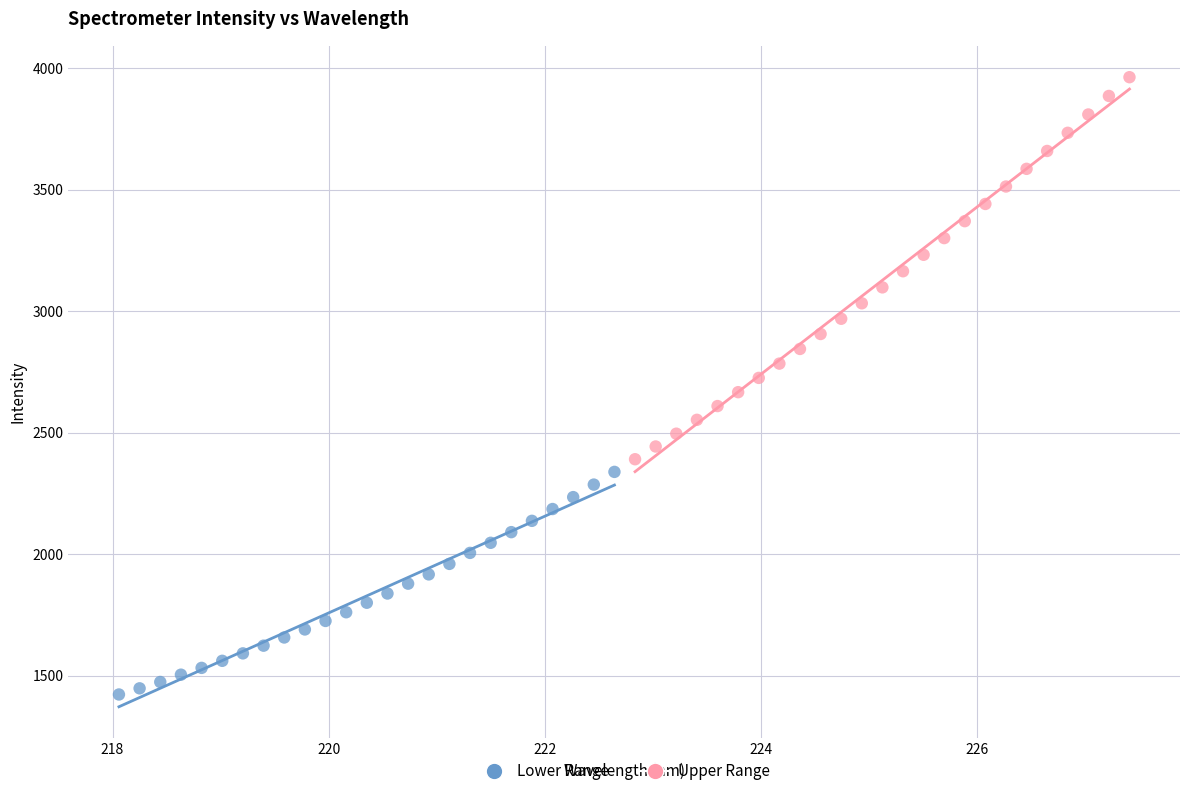

Which series has the largest Y range (max minus min)?

Upper Range